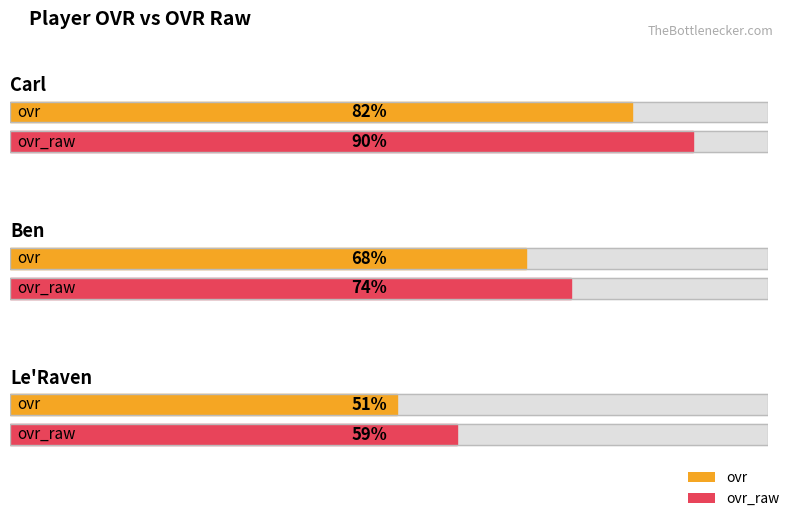

Reading left to right, list all the values displayed in this chart.

ovr: Carl=82	Ben=68	Le'Raven=51
ovr_raw: Carl=90	Ben=74	Le'Raven=59